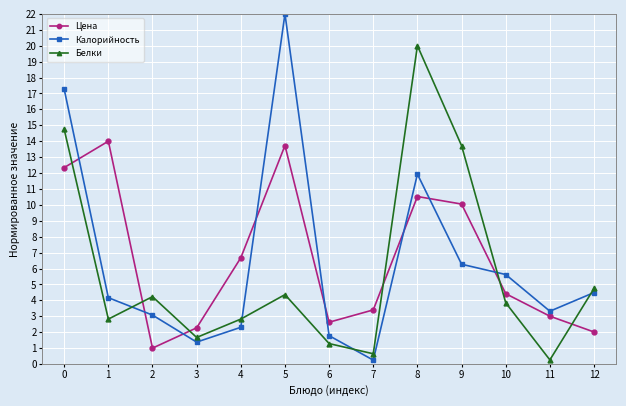

True or false: Цена and Белки cross at least once.

True